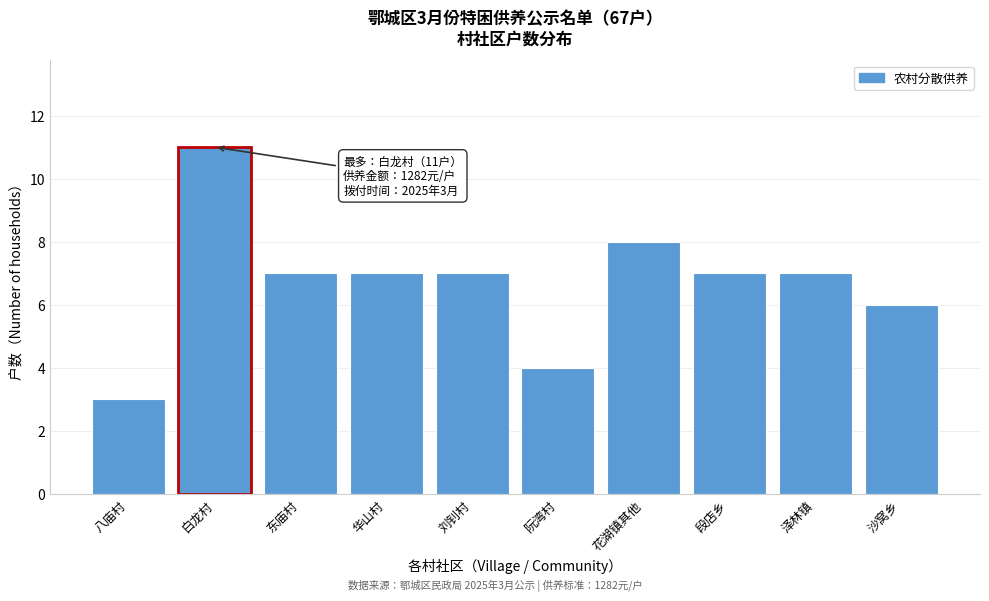

Reading left to right, extract all data points from this chart.

3	11	7	7	7	4	8	7	7	6